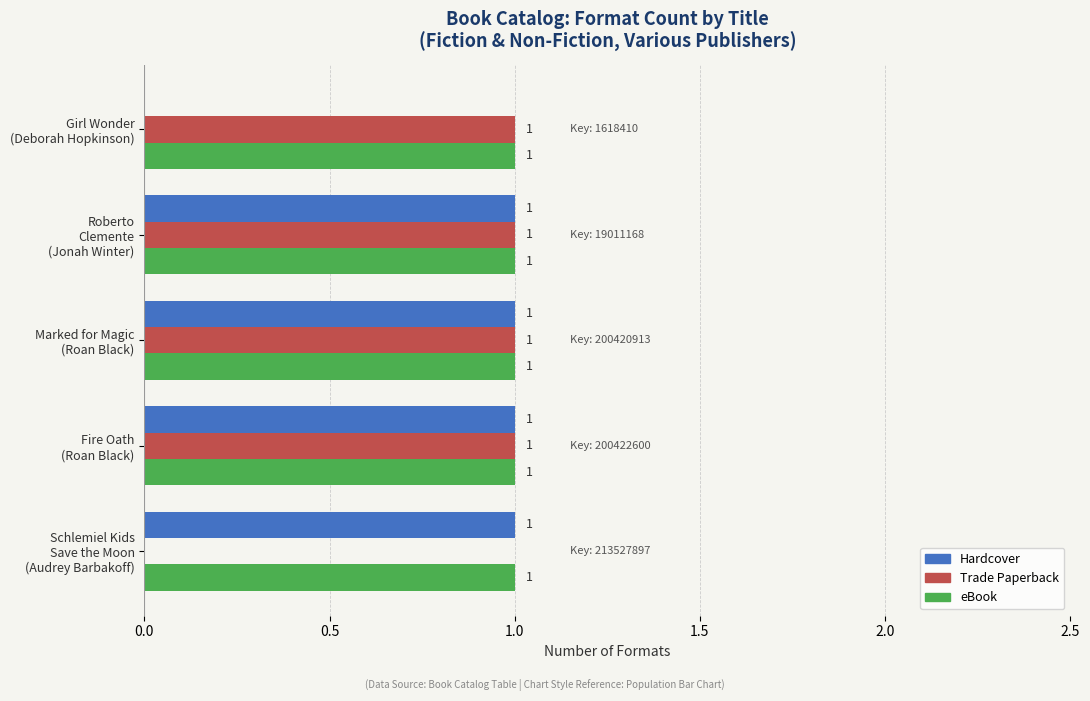

What is the sum of all Hardcover values?

4